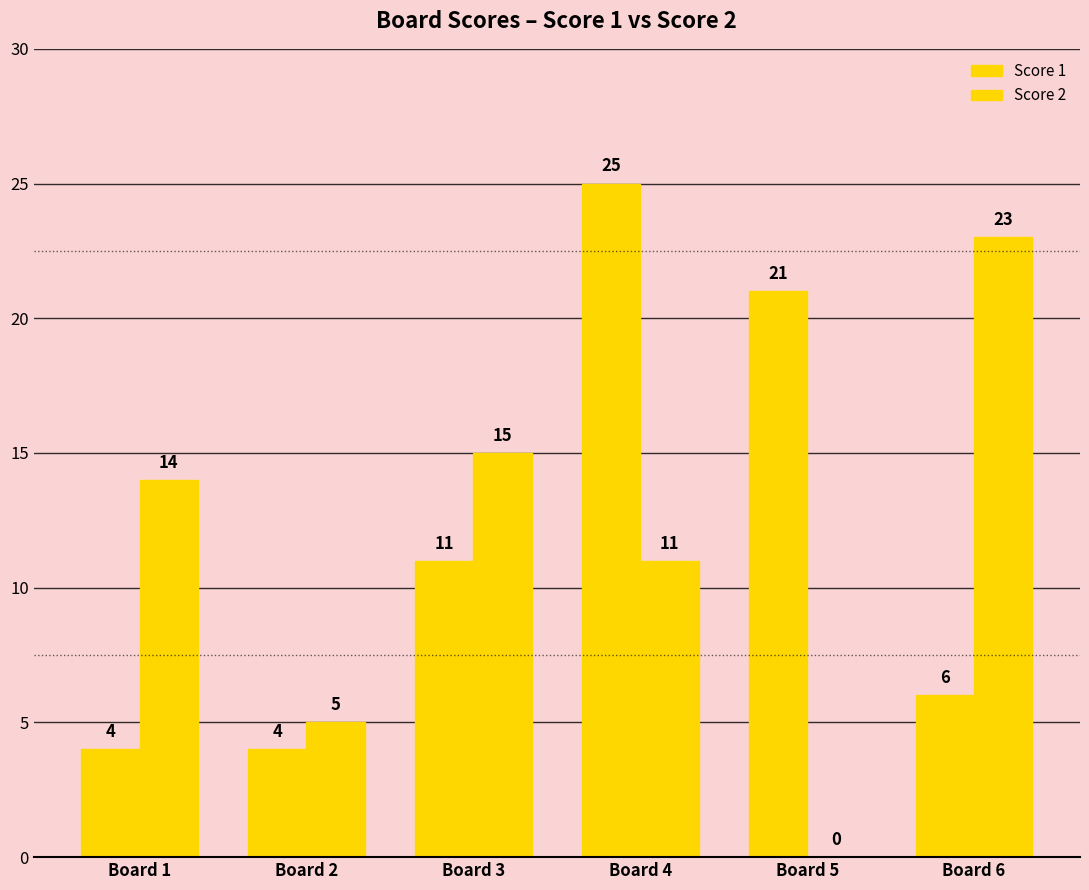

List the labels in order of Score 2 value, largest first.

Board 6, Board 3, Board 1, Board 4, Board 2, Board 5